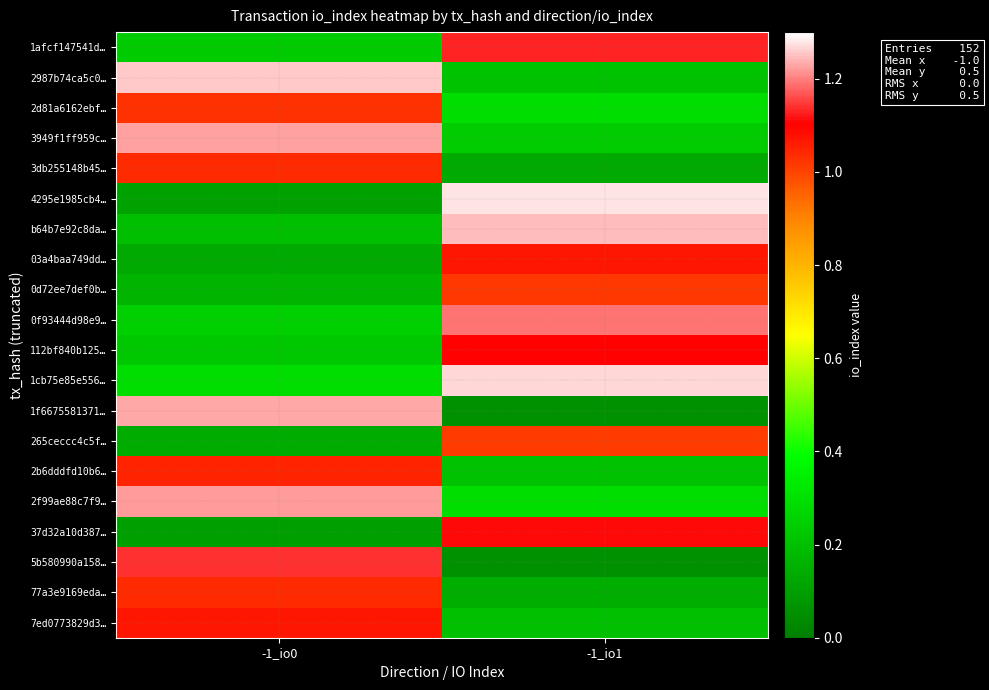

Reading right to left, what are all the values shown in this chart?

1afcf147541d…: -1_io1=1.1	-1_io0=0.2
2987b74ca5c0…: -1_io1=0.2	-1_io0=1.3
2d81a6162ebf…: -1_io1=0.3	-1_io0=1.0
3949f1ff959c…: -1_io1=0.2	-1_io0=1.2
3db255148b45…: -1_io1=0.1	-1_io0=1.0
4295e1985cb4…: -1_io1=1.3	-1_io0=0.1
b64b7e92c8da…: -1_io1=1.2	-1_io0=0.2
03a4baa749dd…: -1_io1=1.1	-1_io0=0.1
0d72ee7def0b…: -1_io1=1.0	-1_io0=0.2
0f93444d98e9…: -1_io1=1.2	-1_io0=0.2
112bf840b125…: -1_io1=1.1	-1_io0=0.2
1cb75e85e556…: -1_io1=1.3	-1_io0=0.3
1f6675581371…: -1_io1=0.1	-1_io0=1.2
265ceccc4c5f…: -1_io1=1.0	-1_io0=0.1
2b6dddfd10b6…: -1_io1=0.2	-1_io0=1.0
2f99ae88c7f9…: -1_io1=0.3	-1_io0=1.2
37d32a10d387…: -1_io1=1.1	-1_io0=0.1
5b580990a158…: -1_io1=0.1	-1_io0=1.1
77a3e9169eda…: -1_io1=0.1	-1_io0=1.0
7ed0773829d3…: -1_io1=0.2	-1_io0=1.1